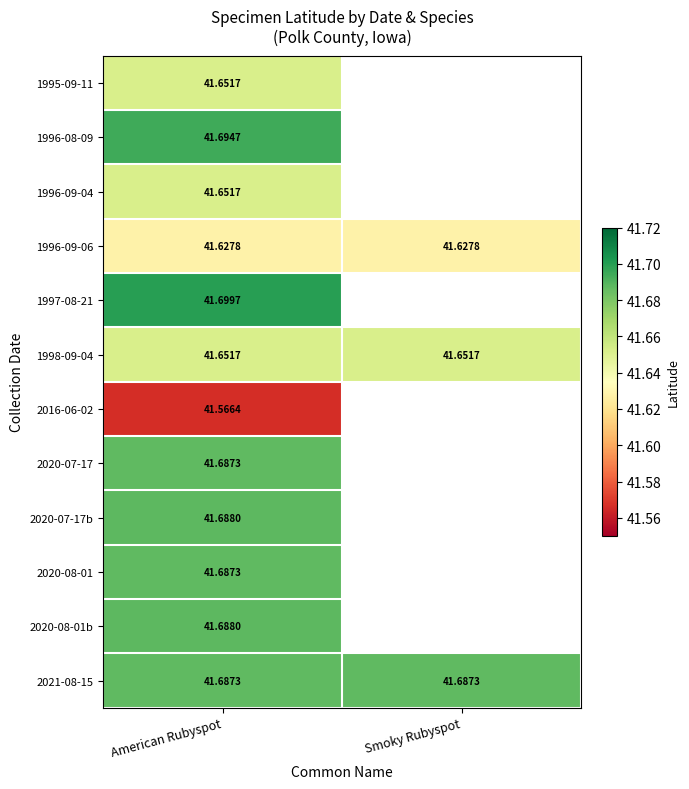

Is the value of 2016-06-02 at American Rubyspot greater than the value of 2020-08-01b at American Rubyspot?

No